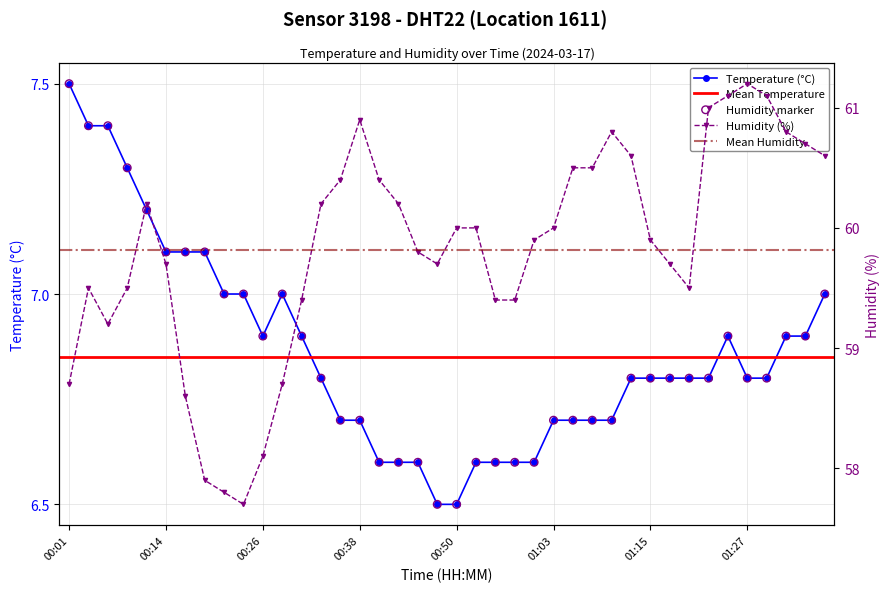

Which series has the largest total across all categories?

humidity